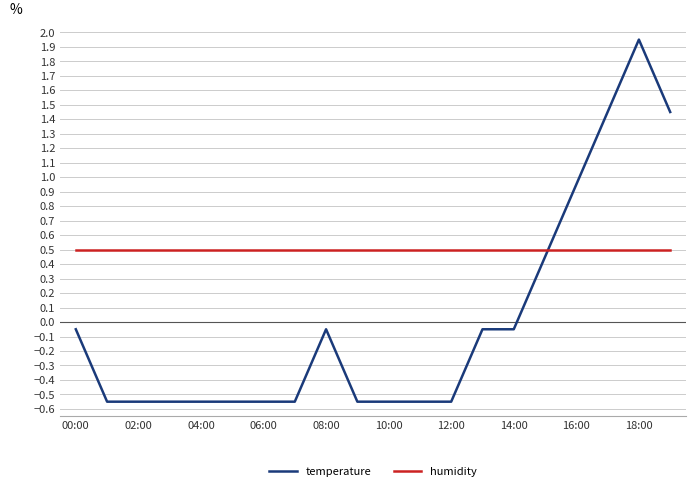

Which series ends up on top after the final intersection of humidity and temperature?

temperature